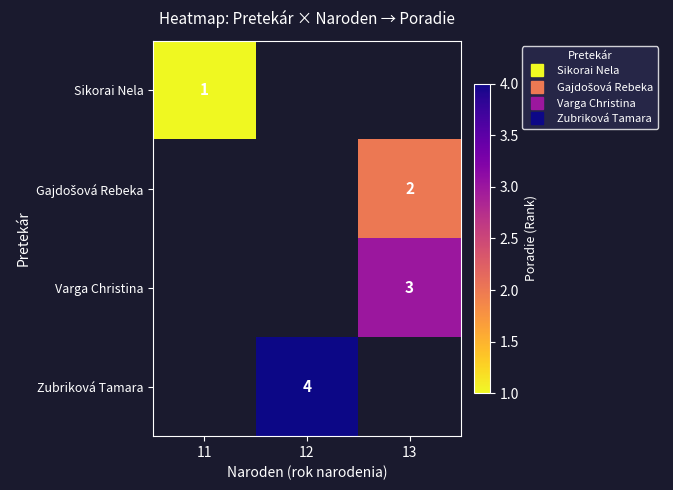

What is the maximum value shown in the chart?

4.0